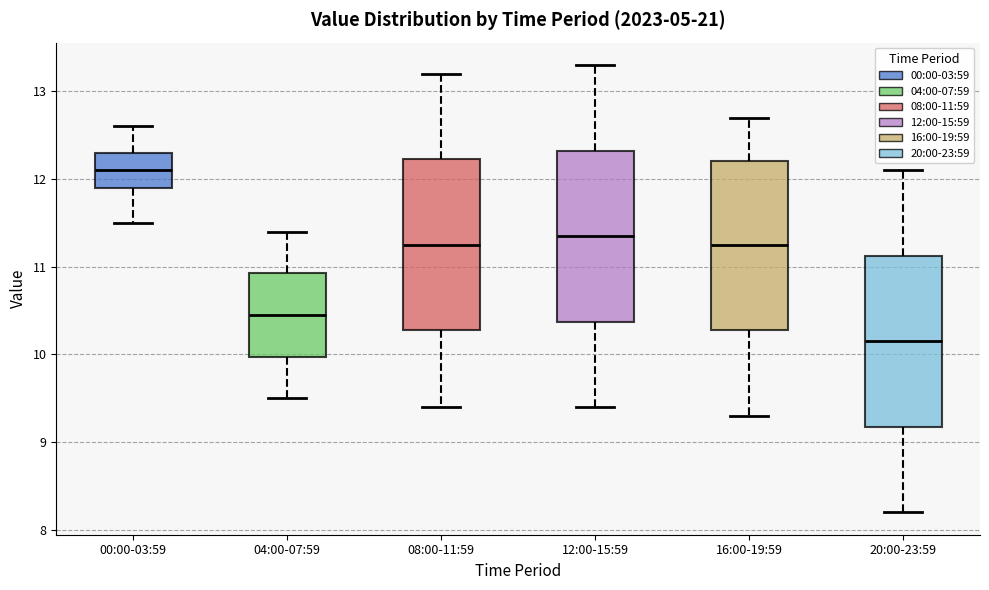

Reading left to right, transcribe this box plot: for each box, give where its median line is, the range the box spans, and where its two whiskers end, as read against the y-axis. The values are not printed on the chart, so give them approximately, as read against the axis.

00:00-03:59: median 12.1, box 11.9 to 12.3, whiskers 11.5 to 12.6
04:00-07:59: median 10.5, box 10.0 to 10.9, whiskers 9.5 to 11.4
08:00-11:59: median 11.3, box 10.3 to 12.2, whiskers 9.4 to 13.2
12:00-15:59: median 11.4, box 10.4 to 12.3, whiskers 9.4 to 13.3
16:00-19:59: median 11.3, box 10.3 to 12.2, whiskers 9.3 to 12.7
20:00-23:59: median 10.2, box 9.2 to 11.1, whiskers 8.2 to 12.1